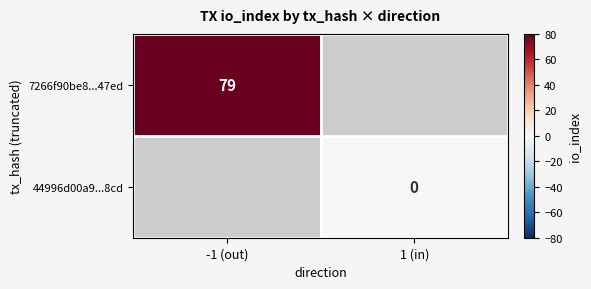

Which label corresponds to the largest value in the chart?

-1 (out)